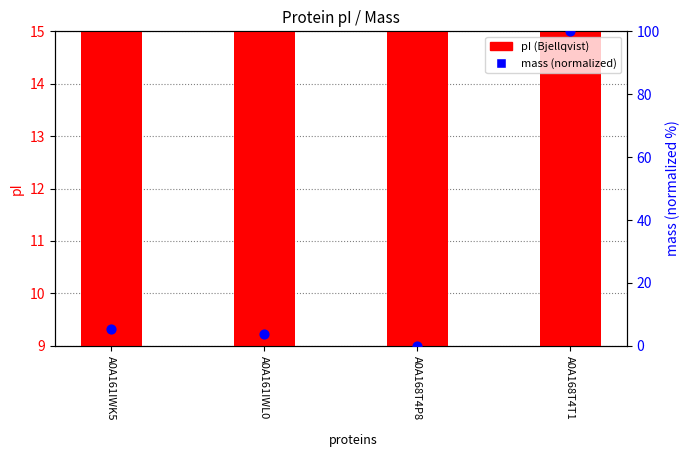

Which series has the largest total across all categories?

mass (normalized)